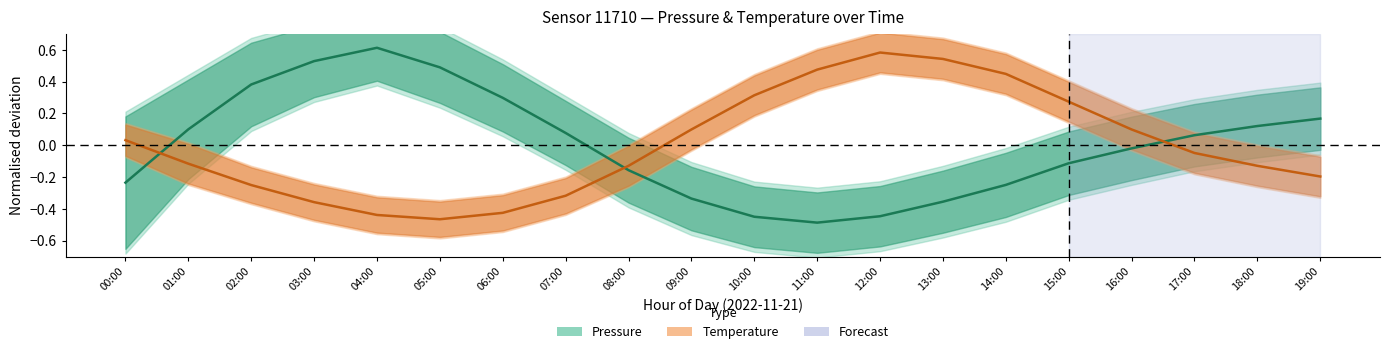

At which label is Pressure closest to 0?

16:00